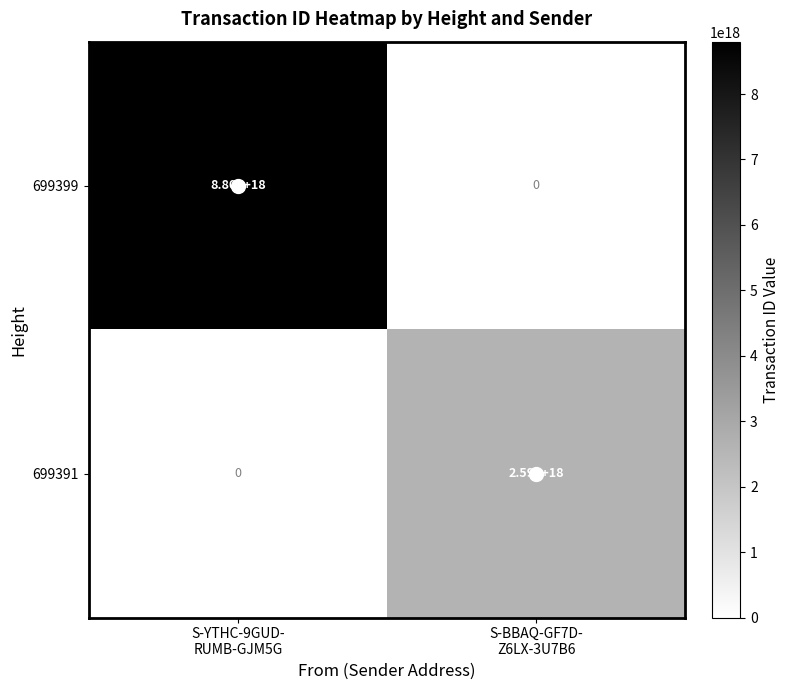

Which series has the widest spread of values?

699399